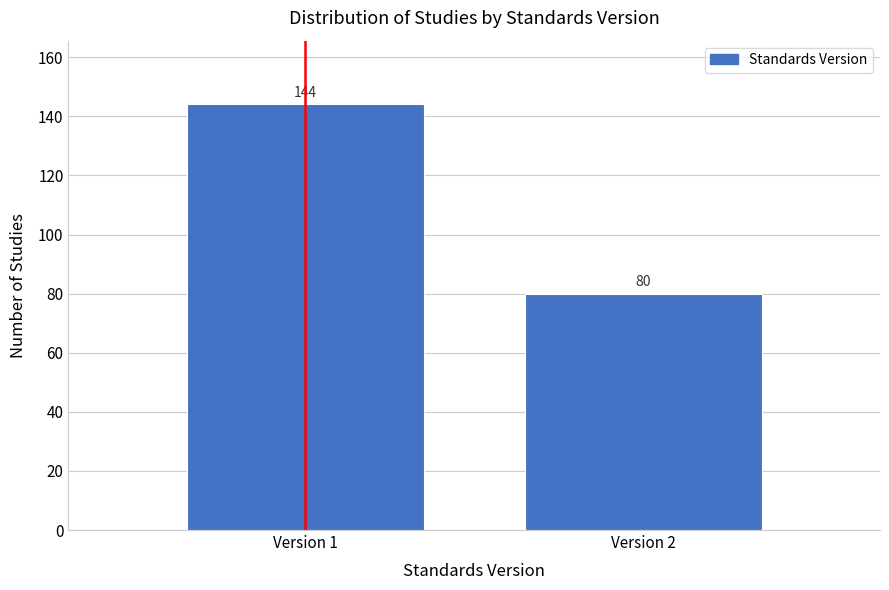

Reading left to right, extract all data points from this chart.

Version 1=144	Version 2=80